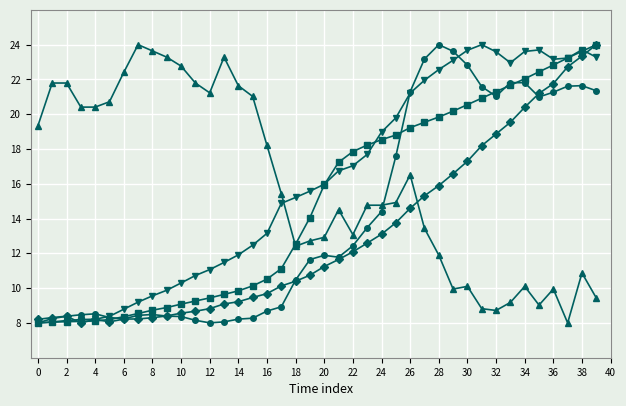

What is the minimum value shown in the chart?

8.0